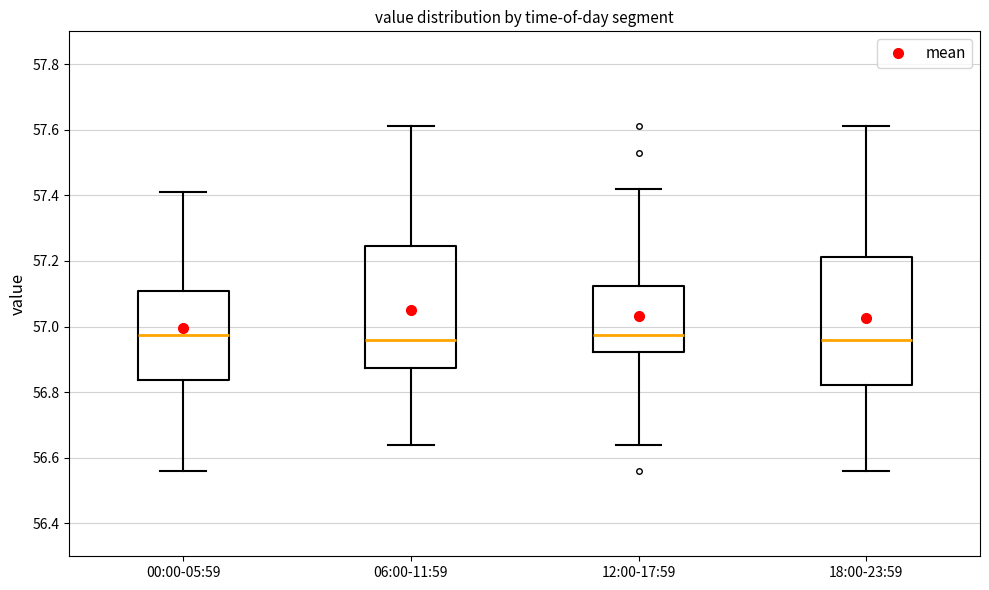

Reading left to right, transcribe this box plot: for each box, give where its median line is, the range the box spans, and where its two whiskers end, as read against the y-axis. The values are not printed on the chart, so give them approximately, as read against the axis.

00:00-05:59: median 56.98, box 56.84 to 57.10, whiskers 56.56 to 57.42
06:00-11:59: median 56.96, box 56.88 to 57.24, whiskers 56.64 to 57.62
12:00-17:59: median 56.98, box 56.92 to 57.12, whiskers 56.64 to 57.42
18:00-23:59: median 56.96, box 56.82 to 57.22, whiskers 56.56 to 57.62